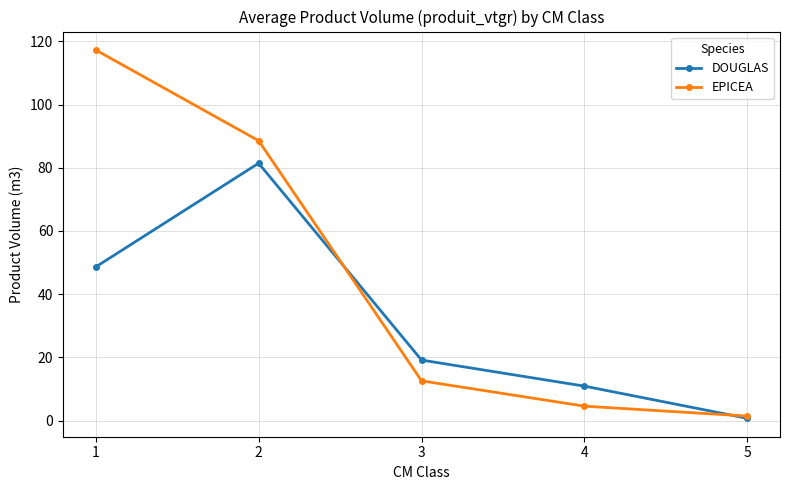

True or false: EPICEA has more than 1 points higher than both neighbors.

False